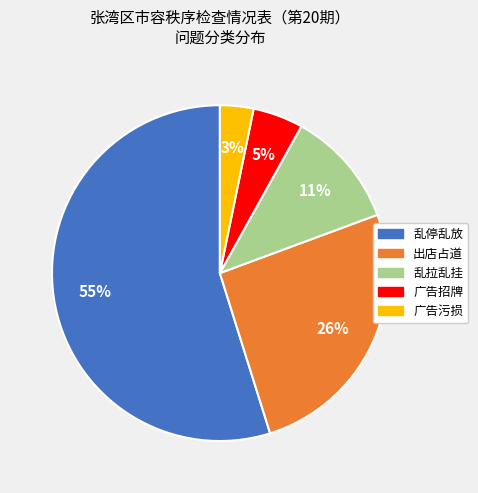

What is the largest slice in the pie chart?

乱停乱放